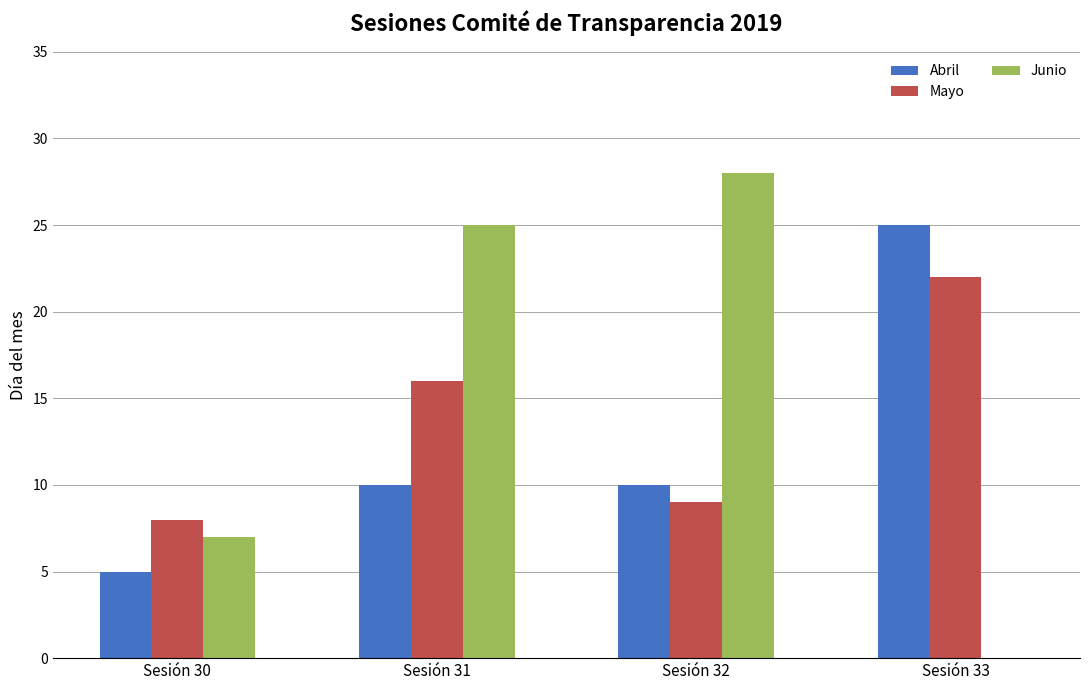

What is the average value of the Junio series?

15